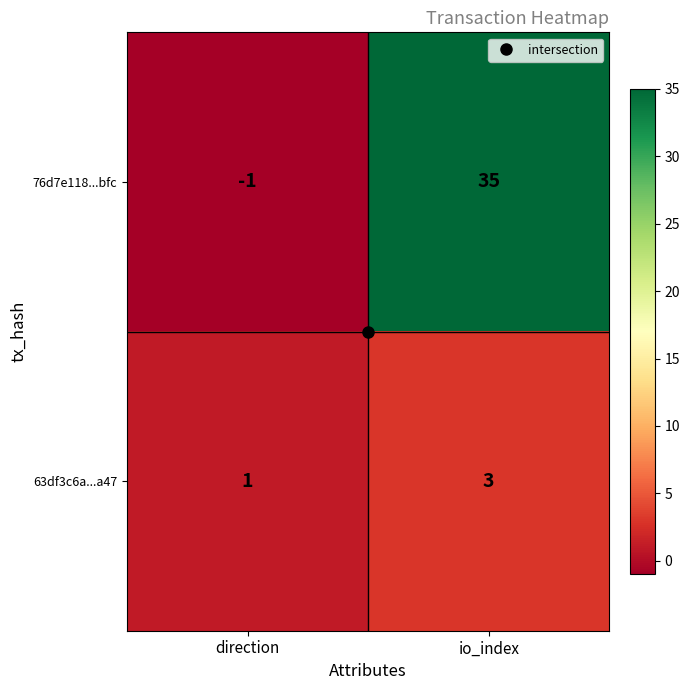

What is the difference between the highest and lowest values at direction?

2